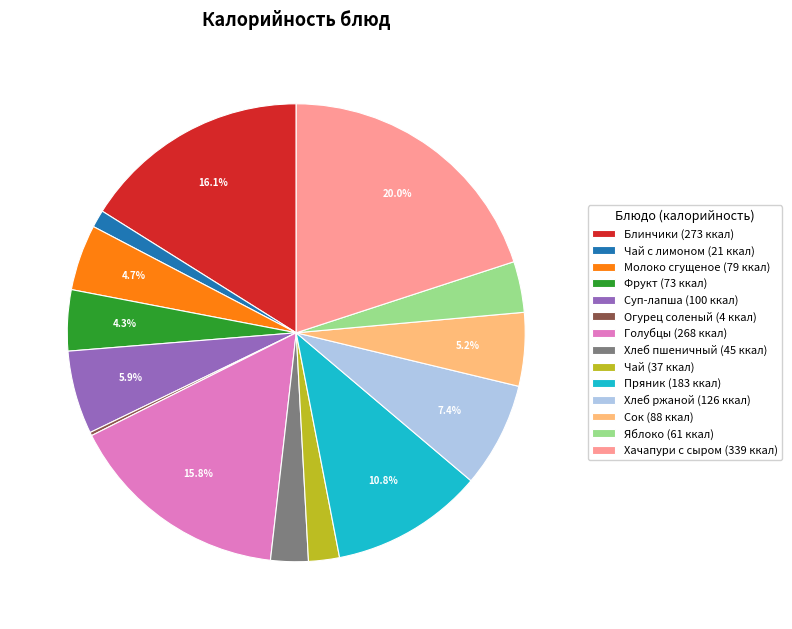

Is the sum of Яблоко (61 ккал) and Фрукт (73 ккал) greater than half?

No